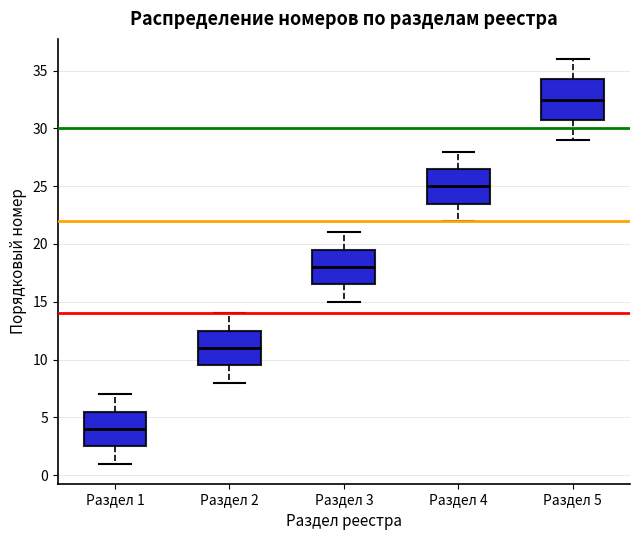

Which box is the tallest, from its lower edge to its upper edge?

Раздел 5